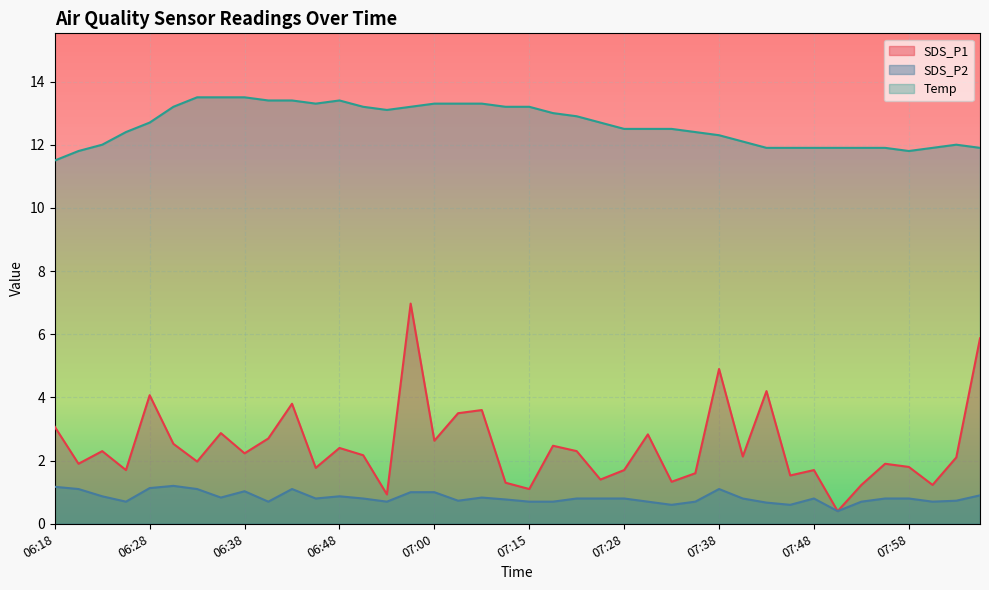

Reading left to right, list all the values displayed in this chart.

SDS_P1: 3.1	1.9	2.3	1.7	4.1	2.5	2.0	2.9	2.2	2.7	3.8	1.8	2.4	2.2	0.9	7.0	2.6	3.5	3.6	1.3	1.1	2.5	2.3	1.4	1.7	2.8	1.3	1.6	4.9	2.1	4.2	1.5	1.7	0.4	1.2	1.9	1.8	1.2	2.1	5.9
SDS_P2: 1.2	1.1	0.9	0.7	1.1	1.2	1.1	0.8	1.0	0.7	1.1	0.8	0.9	0.8	0.7	1.0	1.0	0.7	0.8	0.8	0.7	0.7	0.8	0.8	0.8	0.7	0.6	0.7	1.1	0.8	0.7	0.6	0.8	0.4	0.7	0.8	0.8	0.7	0.7	0.9
Temp: 11.5	11.8	12.0	12.4	12.7	13.2	13.5	13.5	13.5	13.4	13.4	13.3	13.4	13.2	13.1	13.2	13.3	13.3	13.3	13.2	13.2	13.0	12.9	12.7	12.5	12.5	12.5	12.4	12.3	12.1	11.9	11.9	11.9	11.9	11.9	11.9	11.8	11.9	12.0	11.9